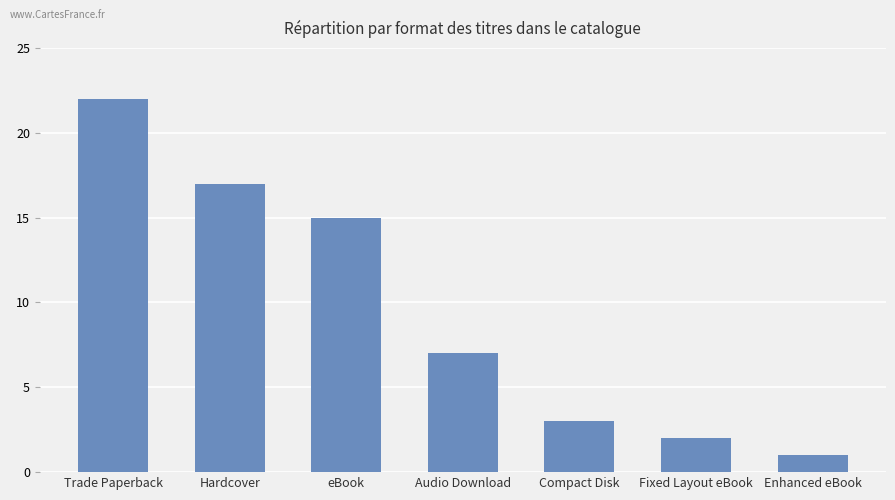

What is the change in value from Trade Paperback to Compact Disk?

-19